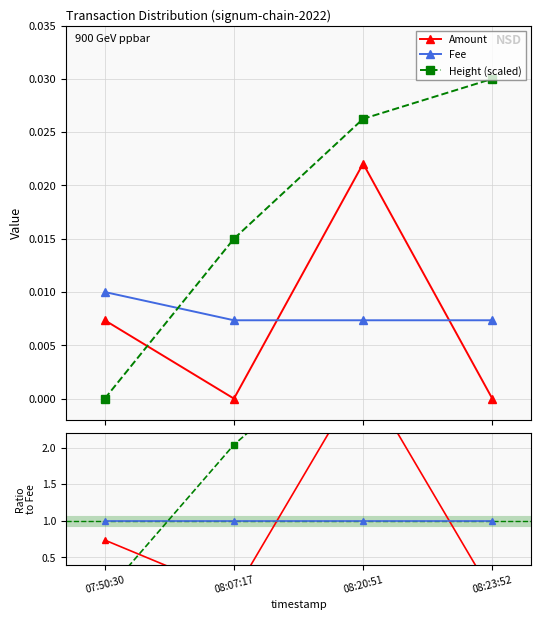

How many values in Amount / Fee are above zero?

2